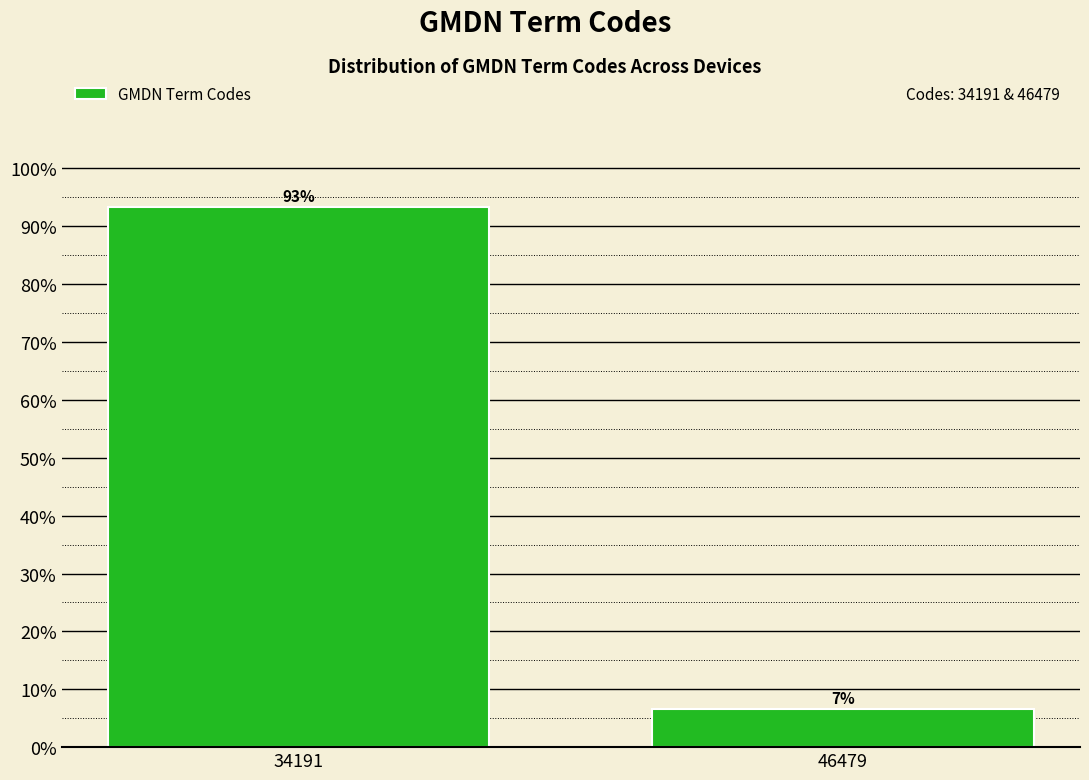

What is the sum of all values?

100.0